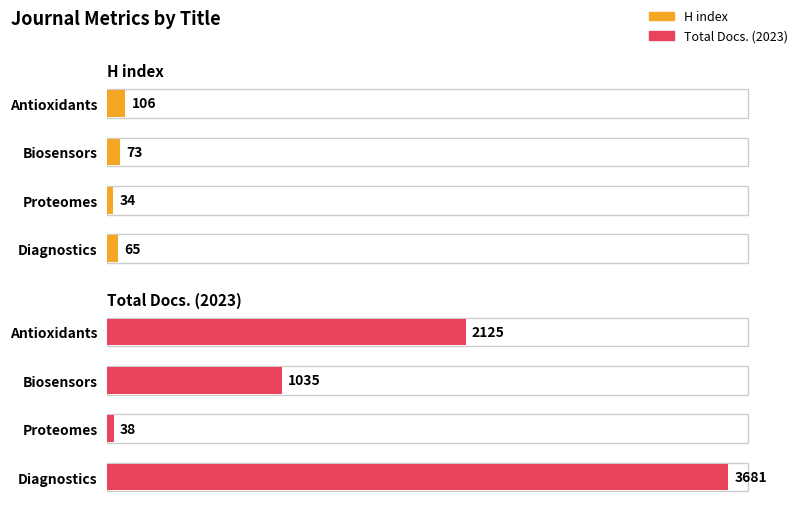

The value of H index at Antioxidants is 106. True or false?

True